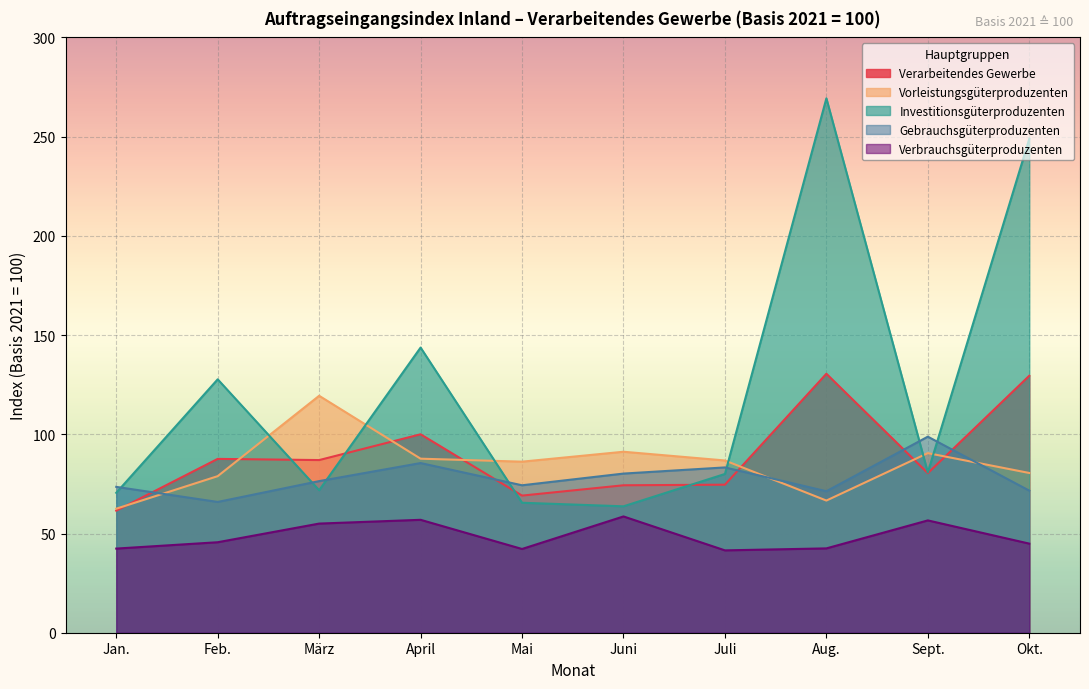

At how many categories does at least one series exceed 84?

9